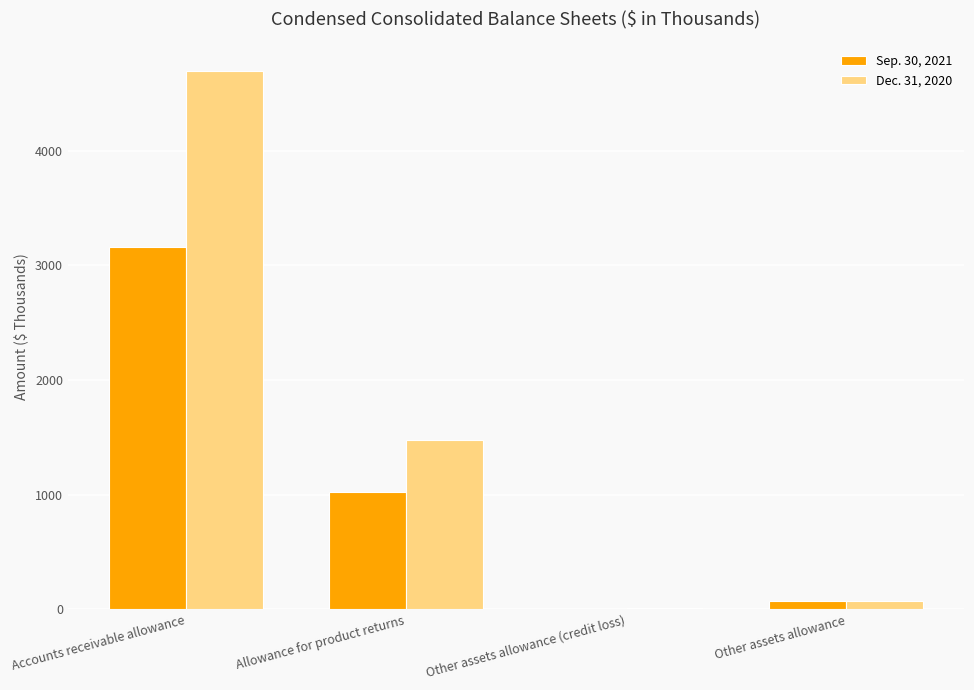

Which series has the largest total across all categories?

Dec. 31, 2020